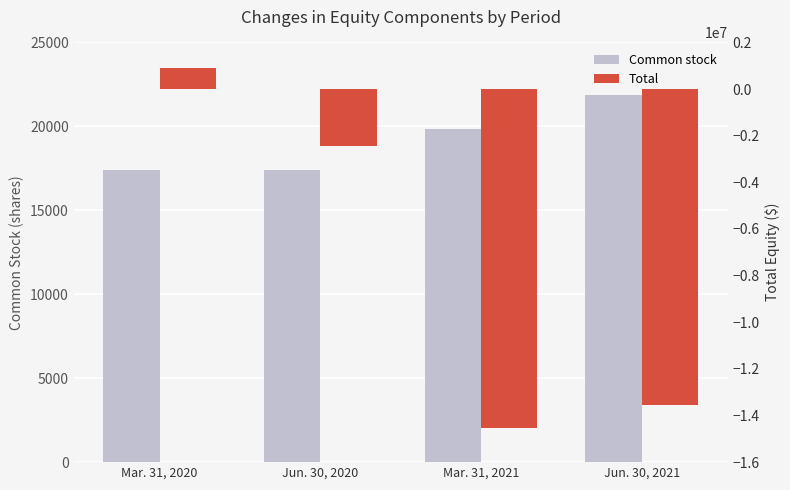

What is the minimum value for Total?

-14514852